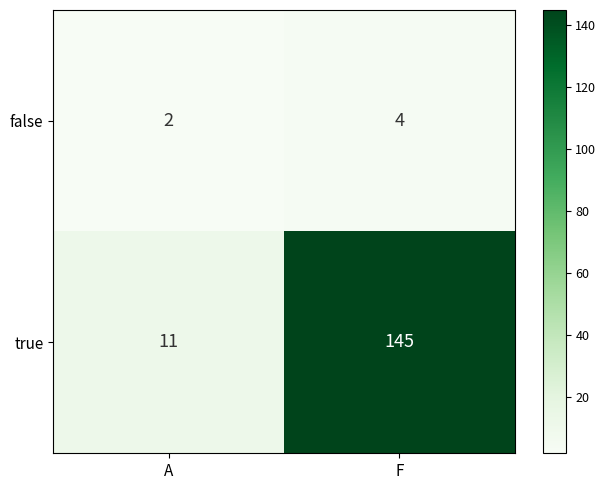

What is the total value across all series at A?

13